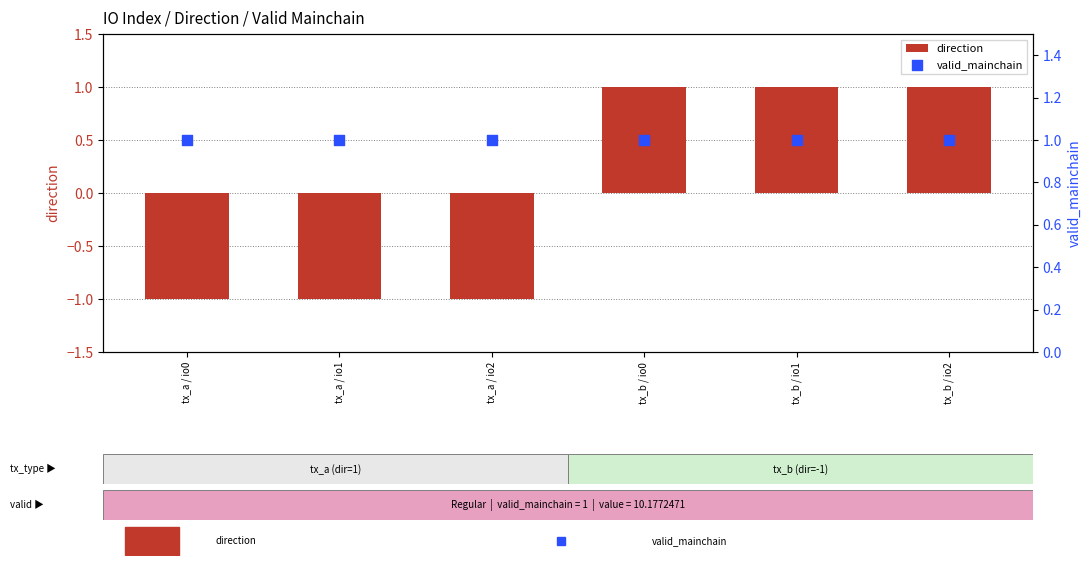

Which series reaches the minimum Y coordinate?

direction